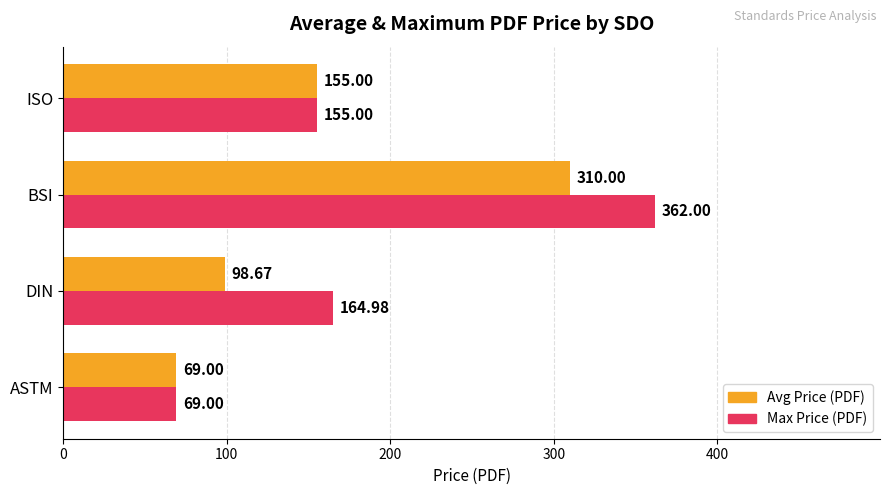

Where is Max Price (PDF) nearest to the value 215?

DIN